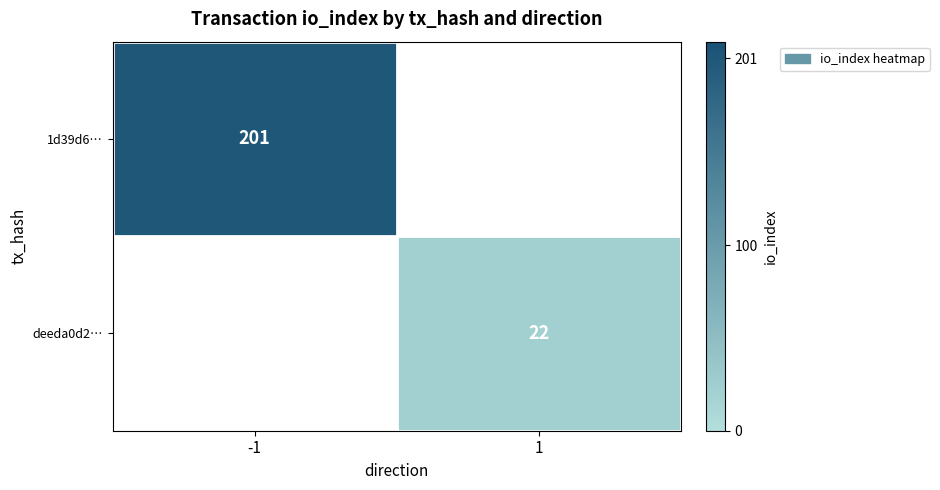

Is it true that deeda0d2… equals 33 at 1?

False